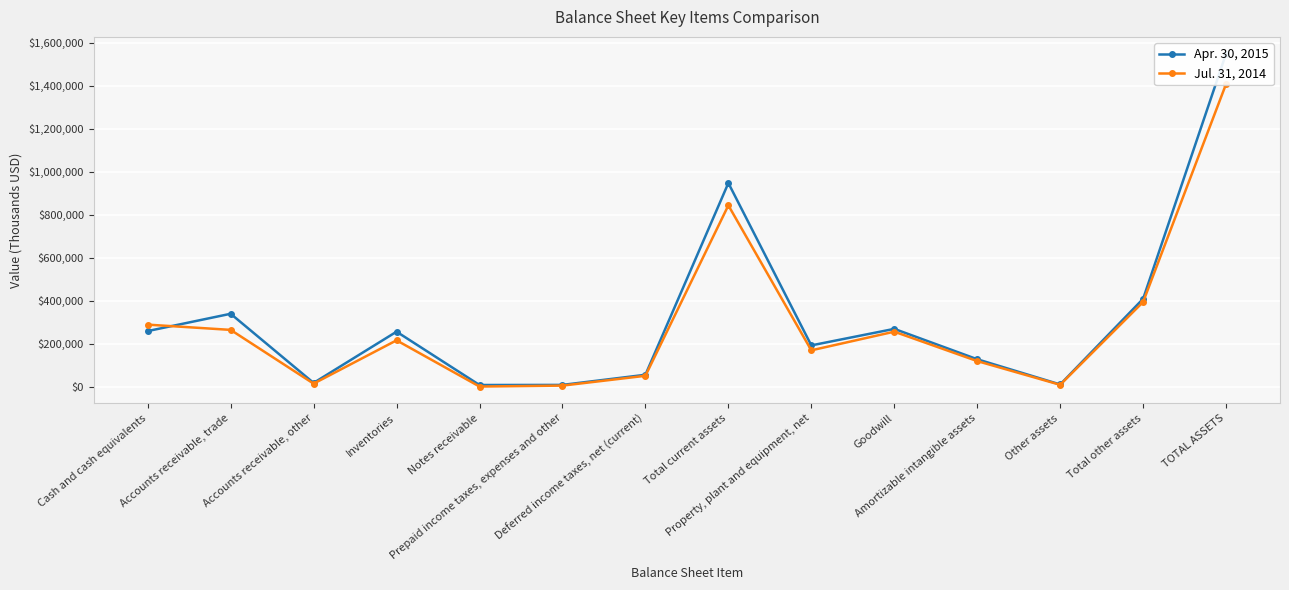

Is this an area chart (filled region under the line)?

No